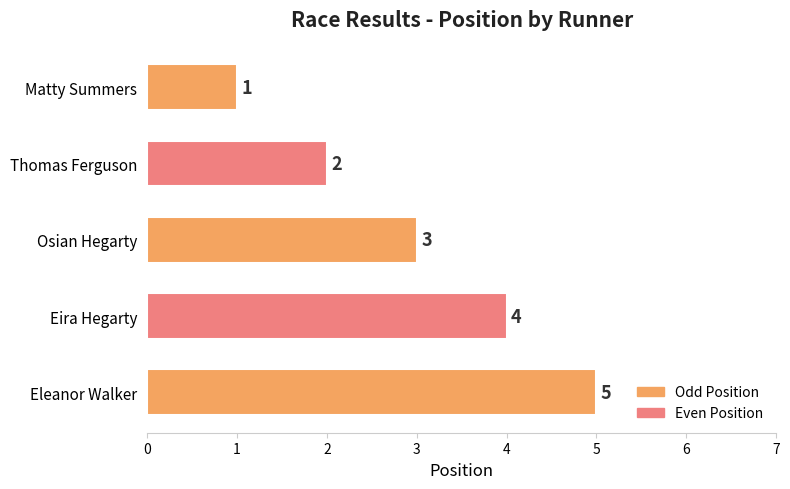

What is the minimum value shown in the chart?

1